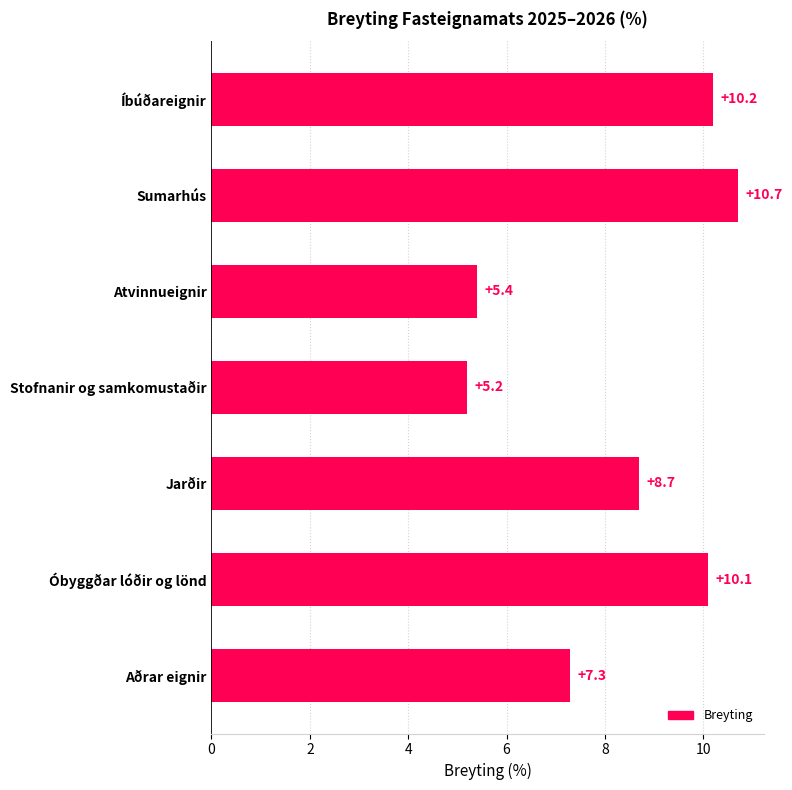

What is the sum of all values?

57.6